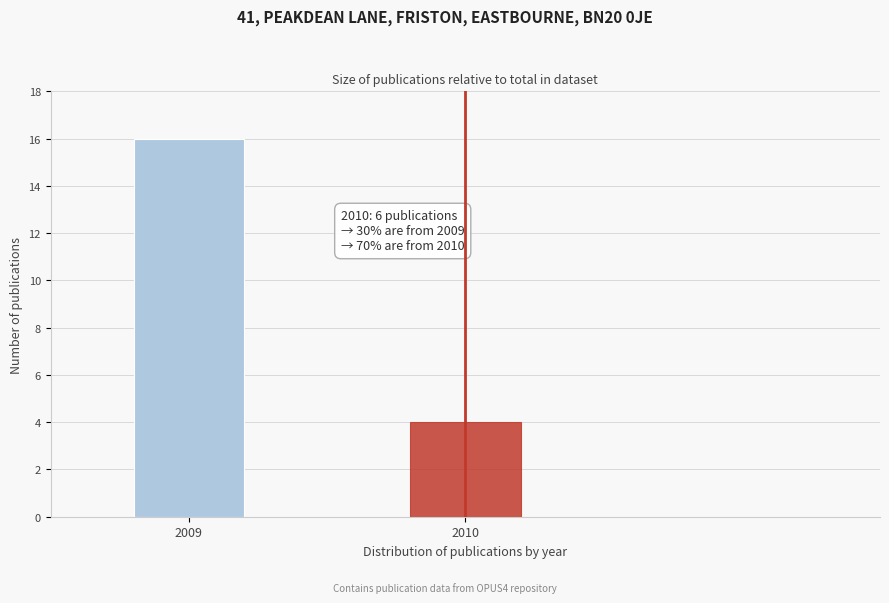

Reading left to right, what are all the values shown in this chart?

2009=16	2010=4